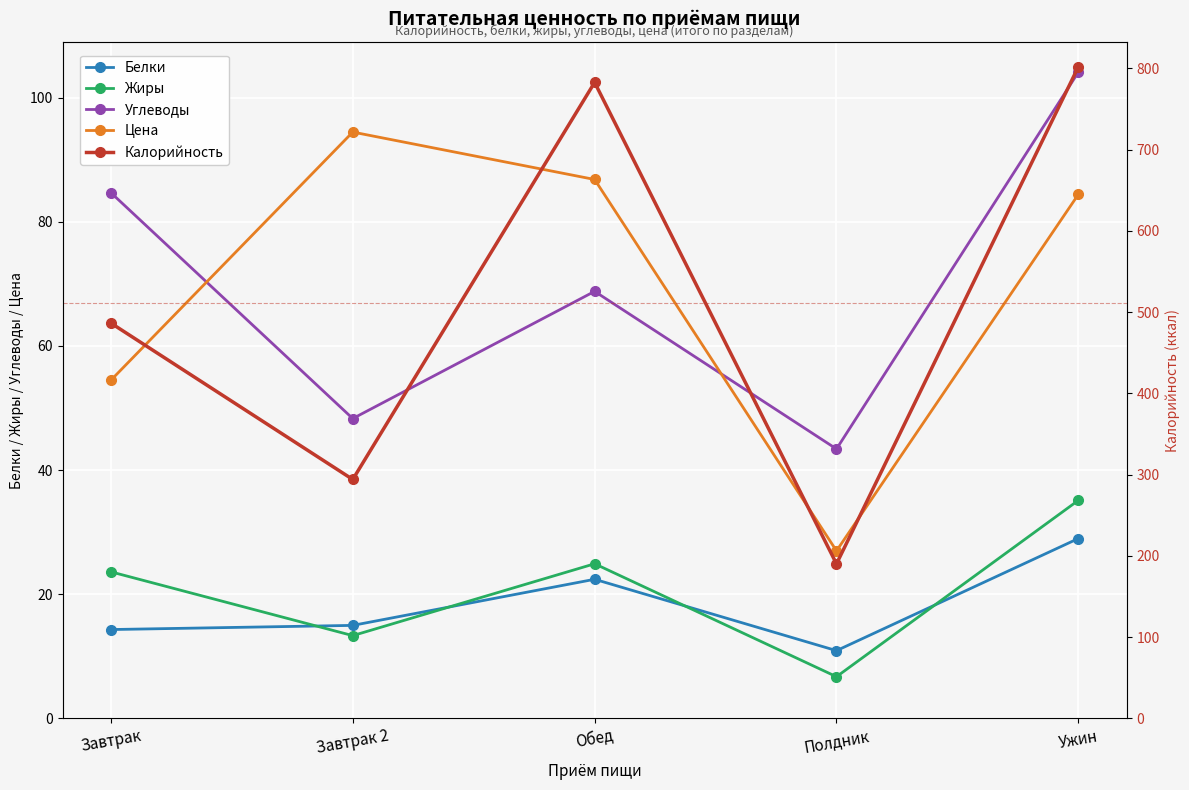

Is the value of Калорийность at Ужин greater than the value of Цена at Ужин?

Yes